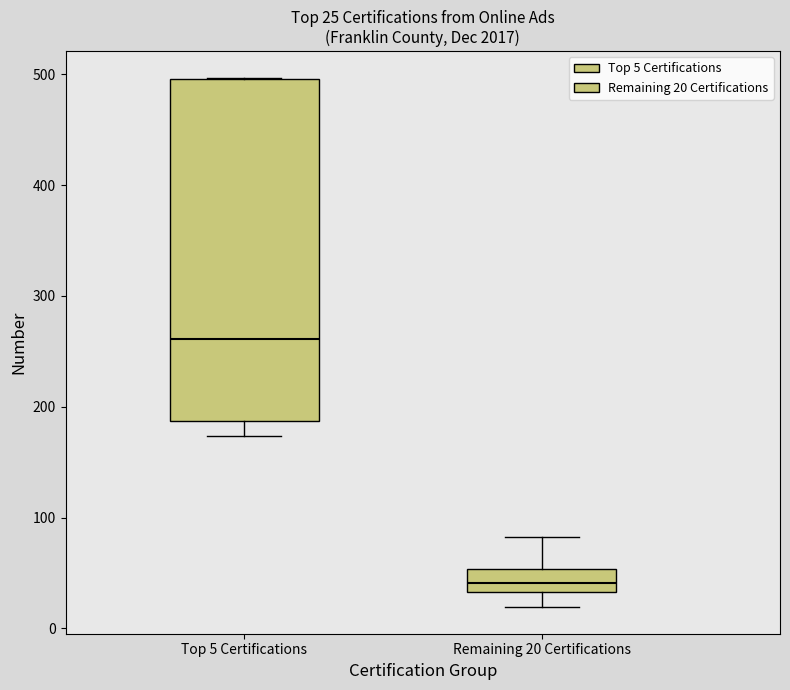

Which box is the tallest, from its lower edge to its upper edge?

Top 5 Certifications